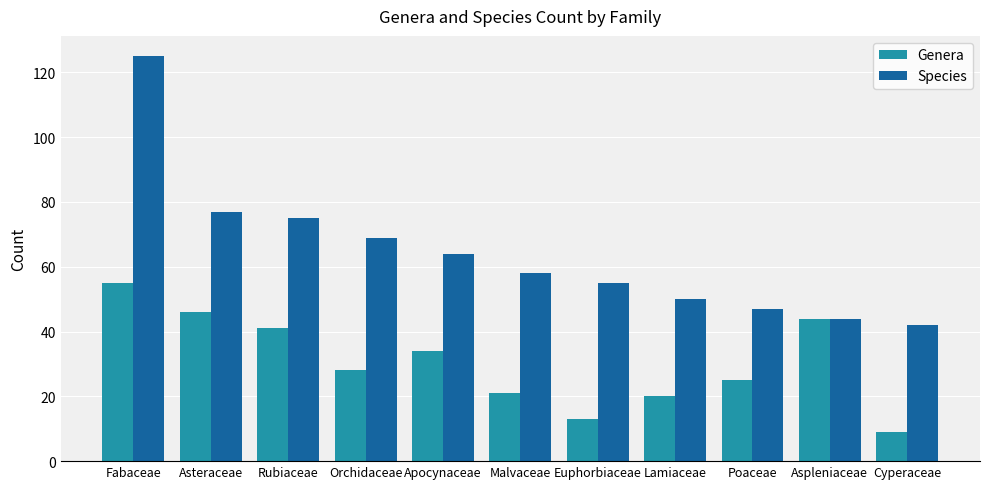

How many bars are there in each group?

2